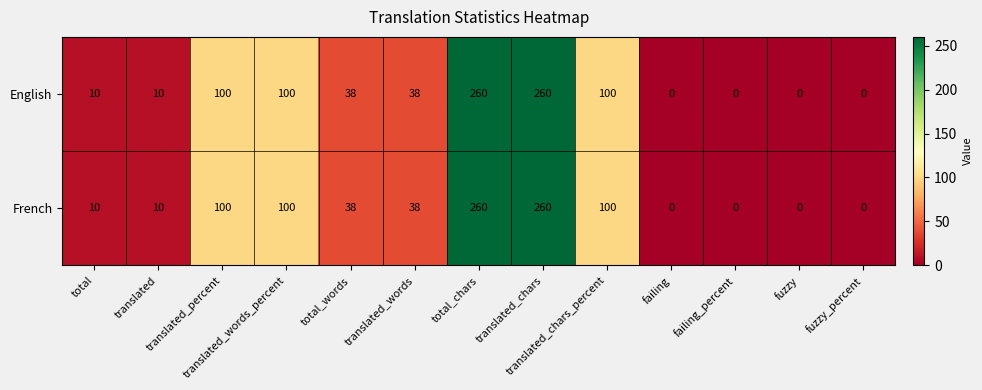

What is the sum of all English values?

916